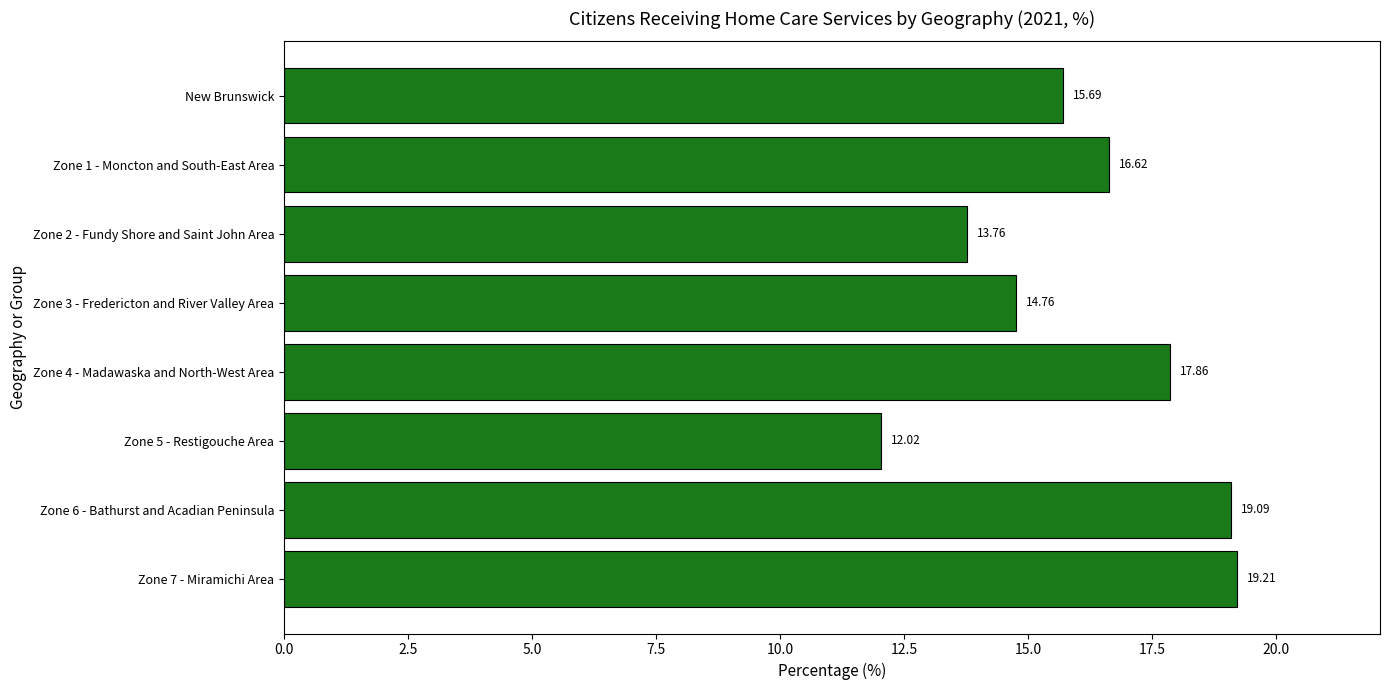

Rank the categories by value from lowest to highest.

Zone 5 - Restigouche Area, Zone 2 - Fundy Shore and Saint John Area, Zone 3 - Fredericton and River Valley Area, New Brunswick, Zone 1 - Moncton and South-East Area, Zone 4 - Madawaska and North-West Area, Zone 6 - Bathurst and Acadian Peninsula, Zone 7 - Miramichi Area